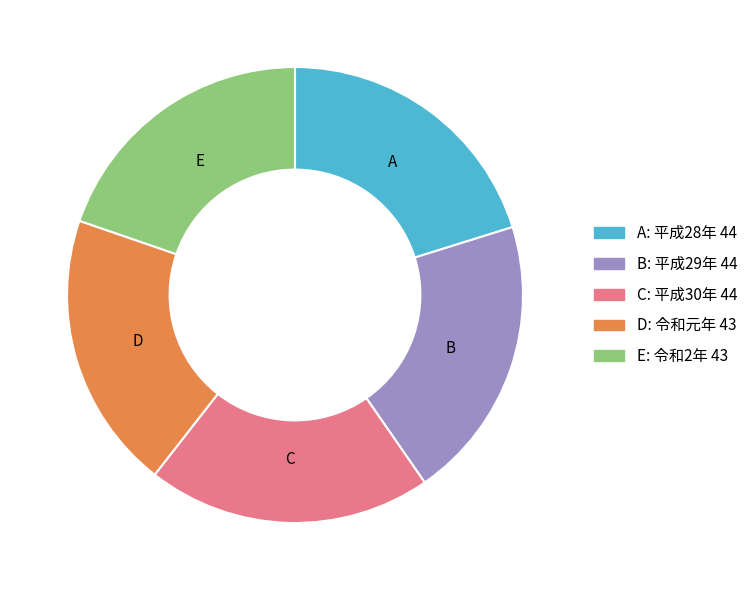

Does any single category account for the majority?

No